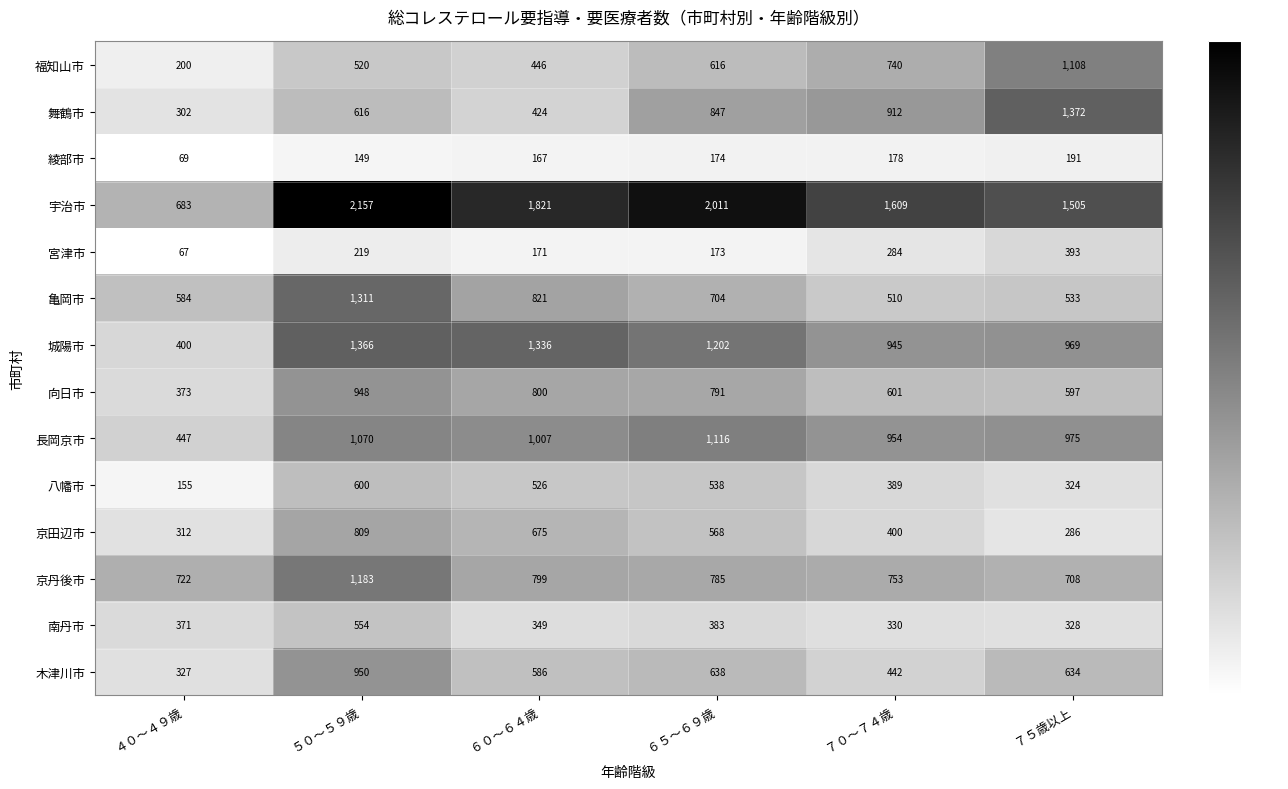

List the series in order of their peak value, lowest first.

綾部市, 宮津市, 南丹市, 八幡市, 京田辺市, 向日市, 木津川市, 福知山市, 長岡京市, 京丹後市, 亀岡市, 城陽市, 舞鶴市, 宇治市